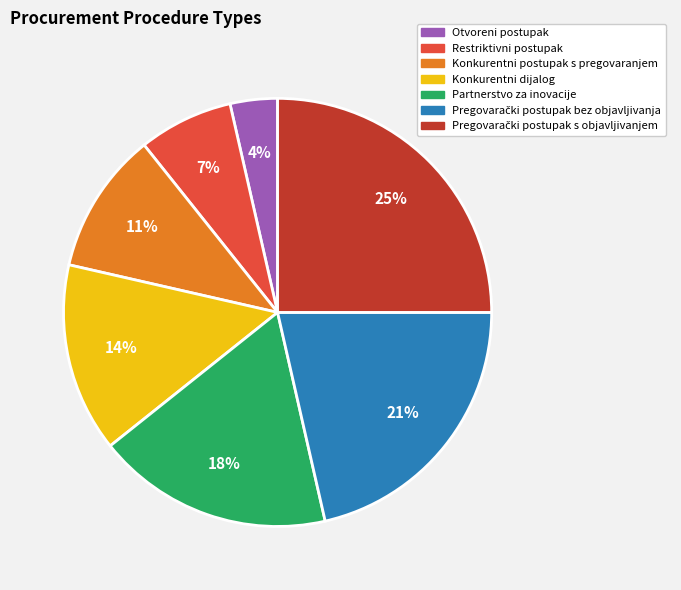

To the nearest percent, what percentage of the pie is Partnerstvo za inovacije?

18%